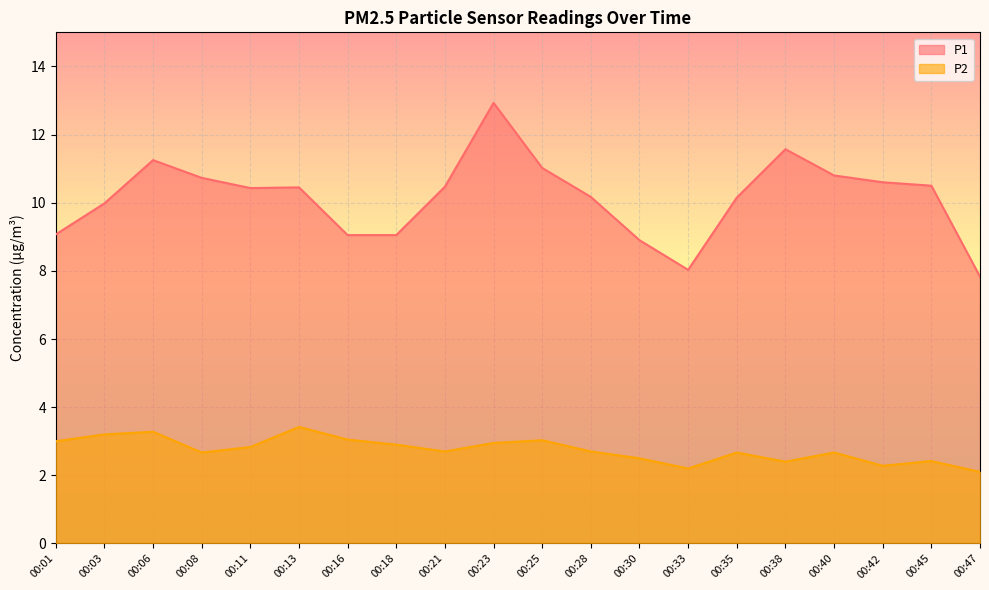

At which category does the chart reach its minimum across all series?

00:47